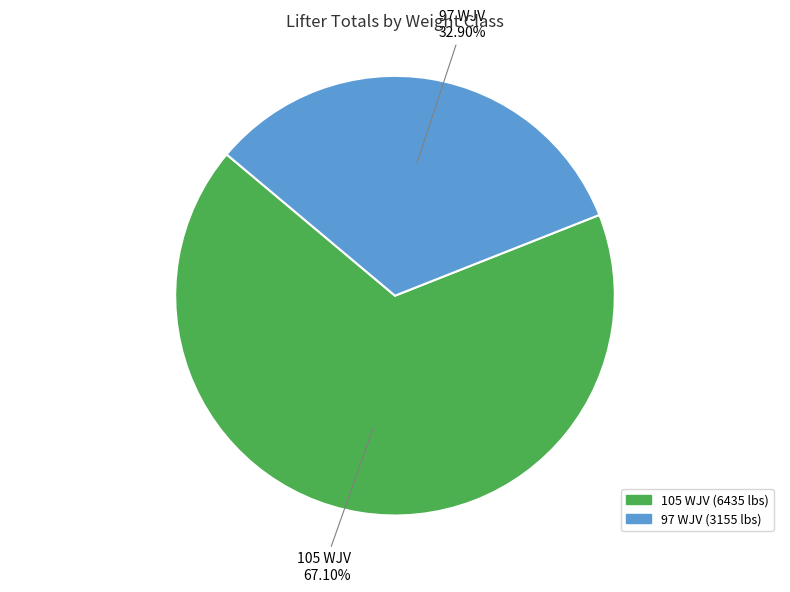

Is there any slice that represents more than half of the pie?

Yes